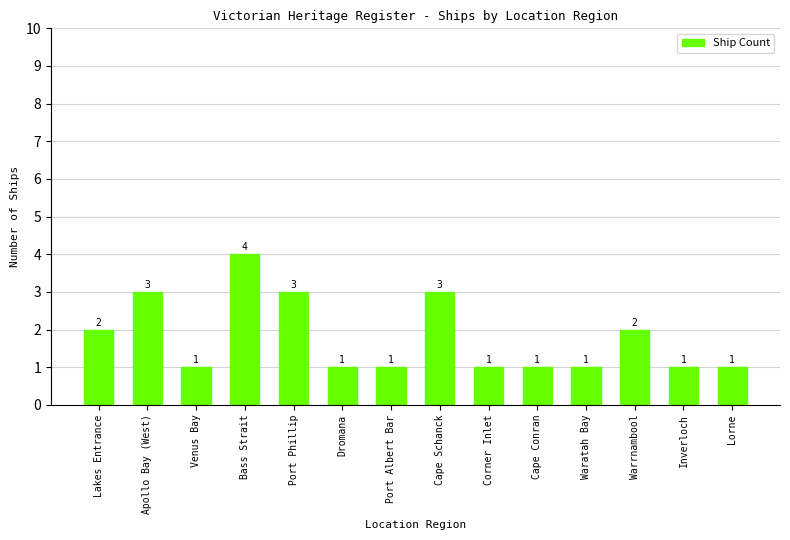

How many values are between 1 and 3?

13